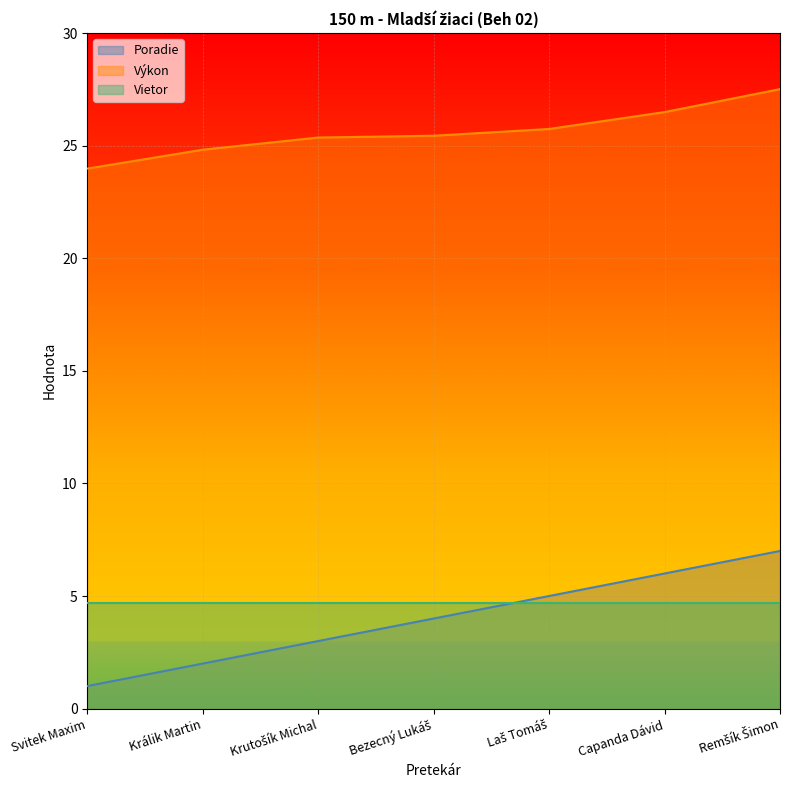

What are all the series names shown in the legend?

Poradie, Výkon, Vietor